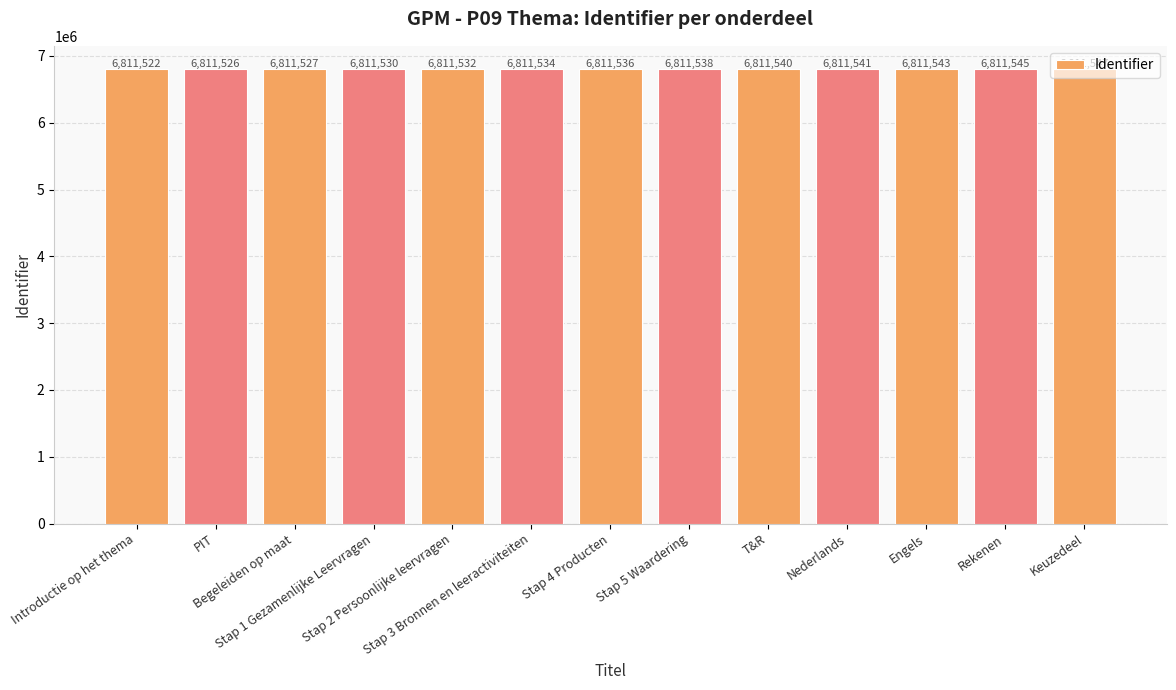

What is the label of the 13th bar from the right?

Introductie op het thema